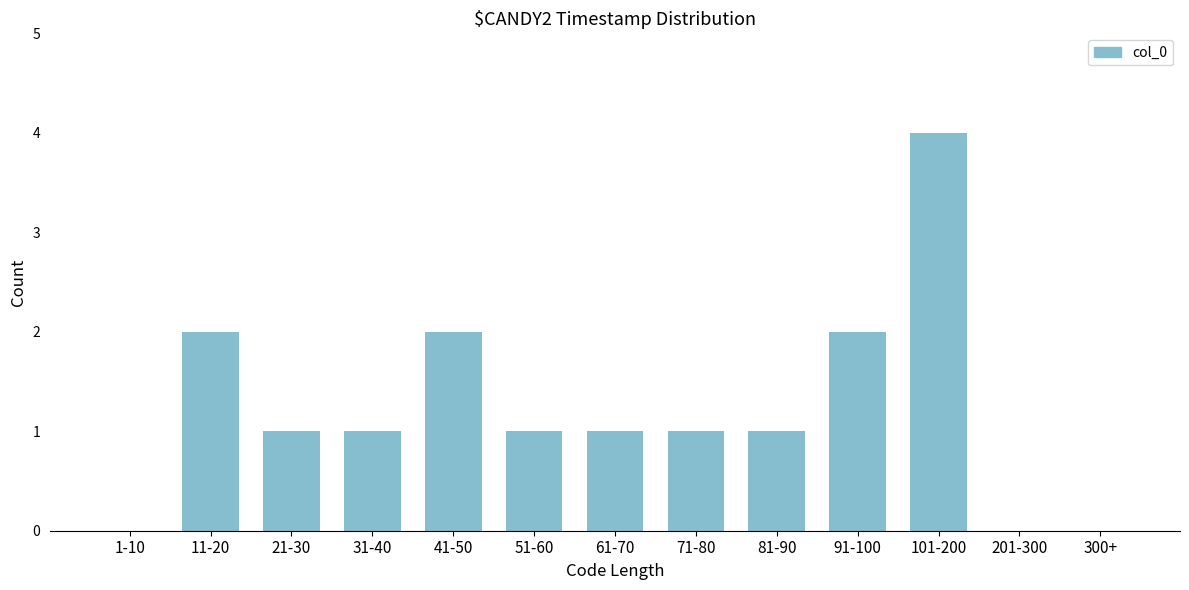

Reading right to left, what are all the values shown in this chart?

300+=0	201-300=0	101-200=4	91-100=2	81-90=1	71-80=1	61-70=1	51-60=1	41-50=2	31-40=1	21-30=1	11-20=2	1-10=0